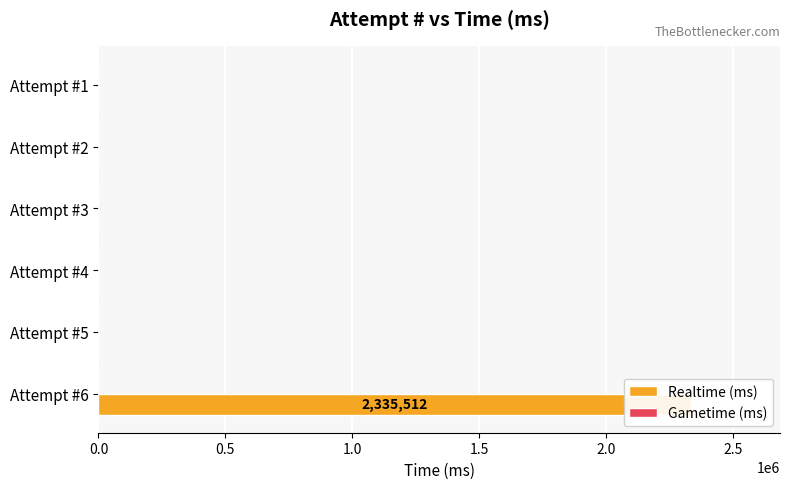

Rank the series by their maximum value, from lowest to highest.

Gametime (ms), Realtime (ms)